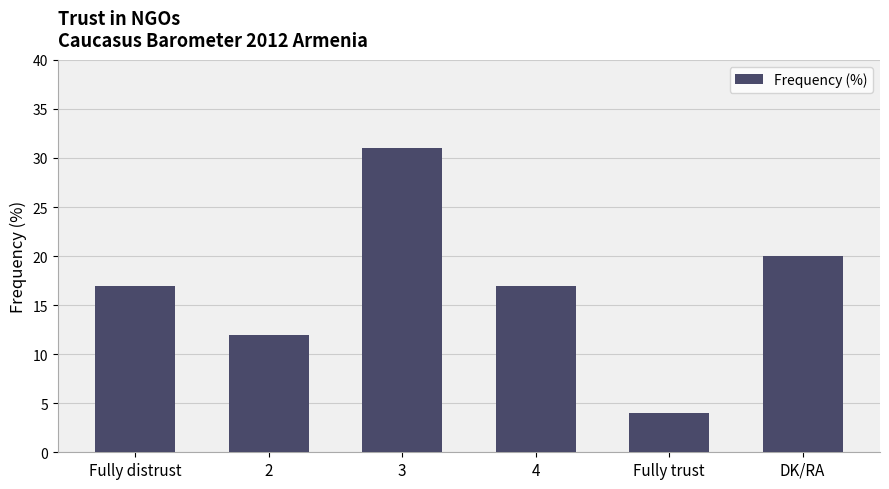

Is it true that the value at DK/RA is 7?

False